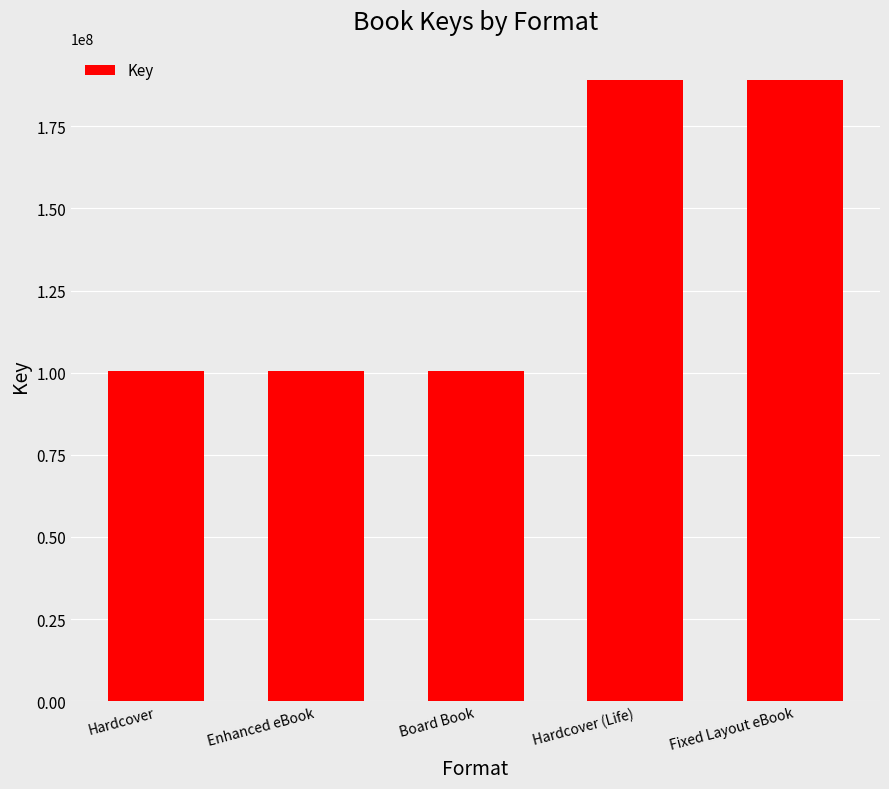

What is the label of the 2nd bar from the left?

Enhanced eBook